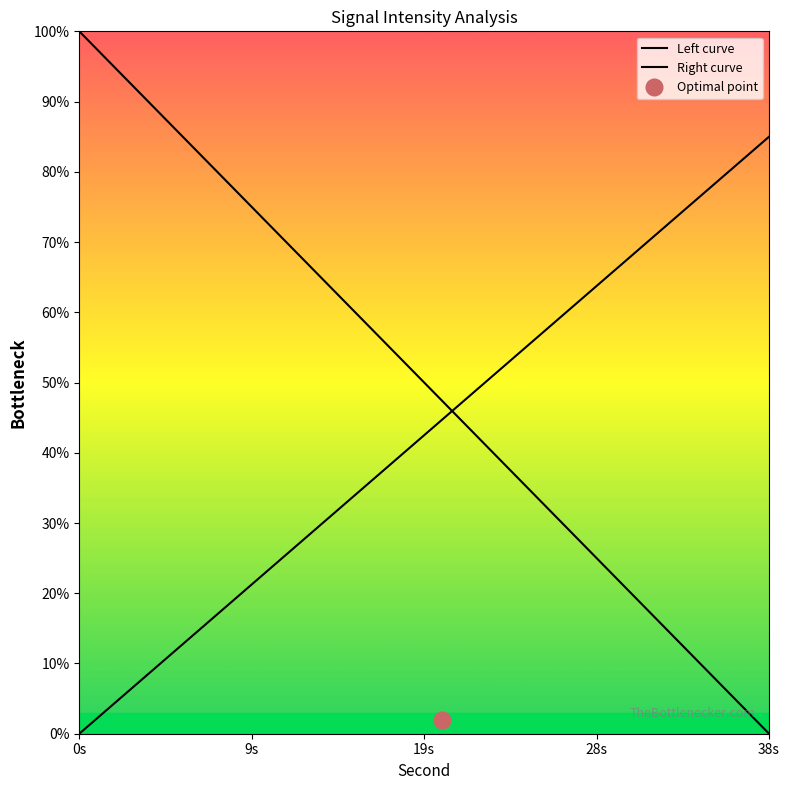

Which category has the highest value across all series?

0s